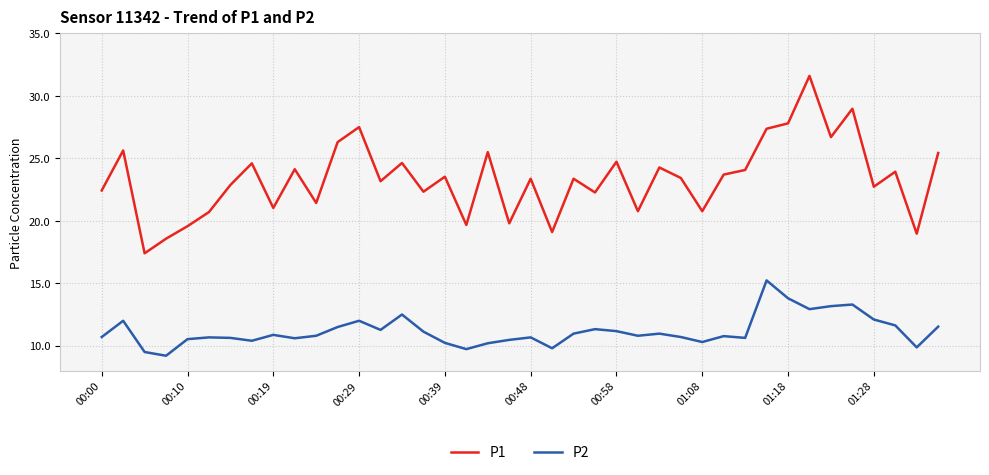

What is the difference between the maximum and minimum values in the P1 series?

14.2